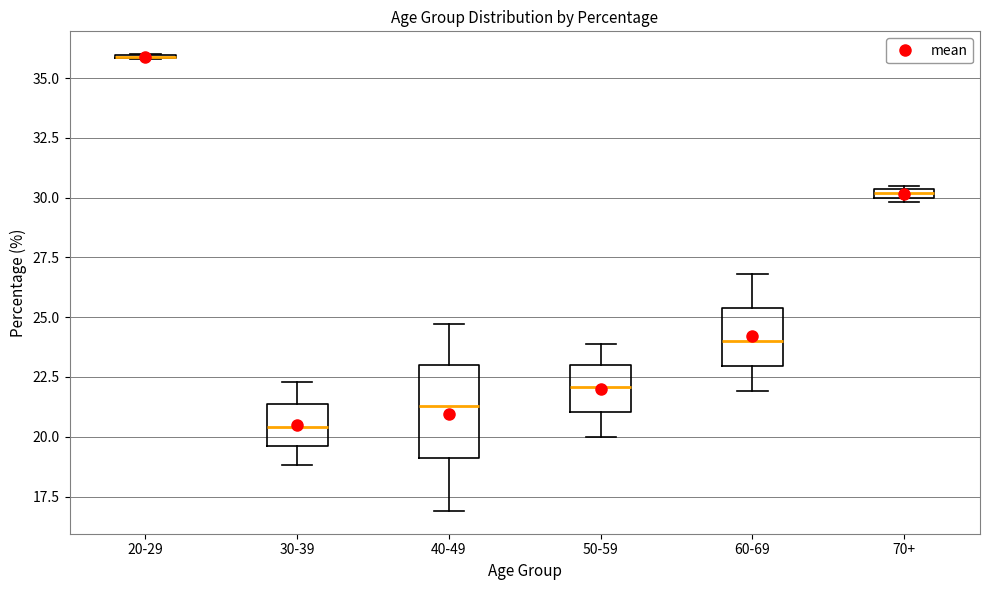

Where does the median line of the box for 30-39 sit on the y-axis? The values are not printed on the chart, so give them approximately, as read against the axis.

20.5